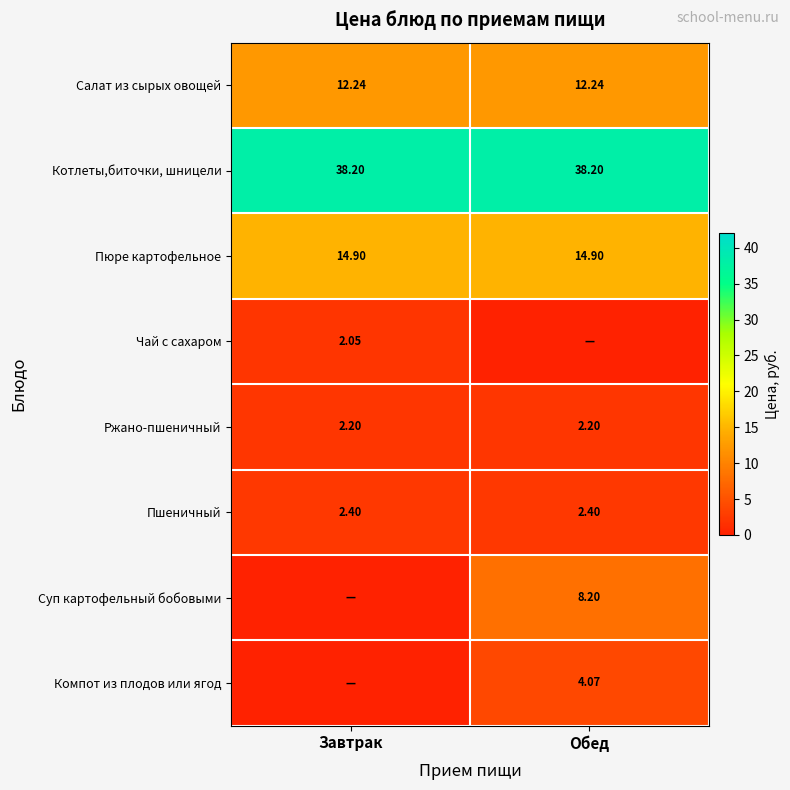

Which label corresponds to the smallest value in the chart?

Обед